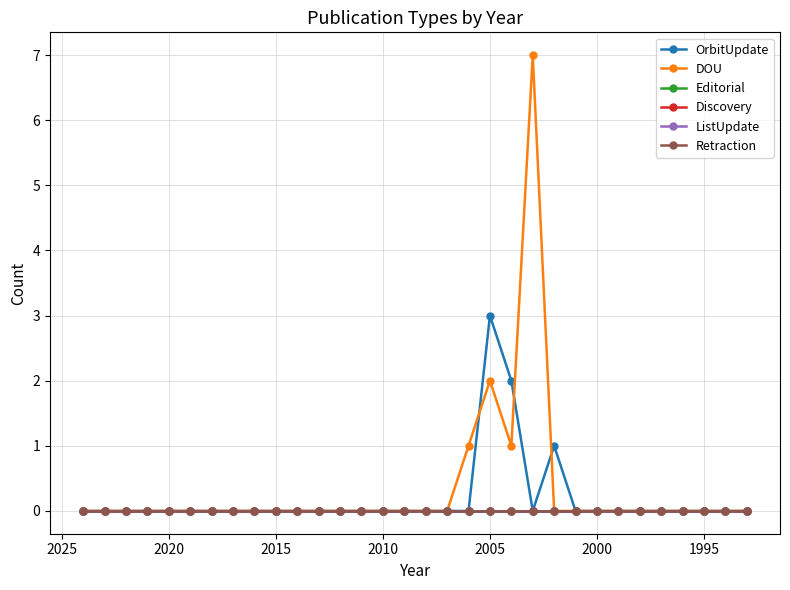

What is the difference between the maximum and second lowest values in the DOU series?

7